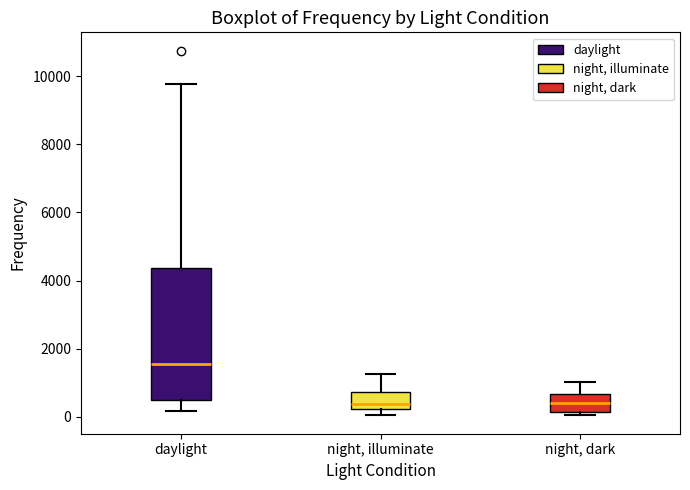

Reading left to right, transcribe this box plot: for each box, give where its median line is, the range the box spans, and where its two whiskers end, as read against the y-axis. The values are not printed on the chart, so give them approximately, as read against the axis.

daylight: median 1600, box 600 to 4400, whiskers 200 to 9800
night, illuminate: median 400, box 200 to 800, whiskers 0 to 1200
night, dark: median 400, box 200 to 600, whiskers 0 to 1000